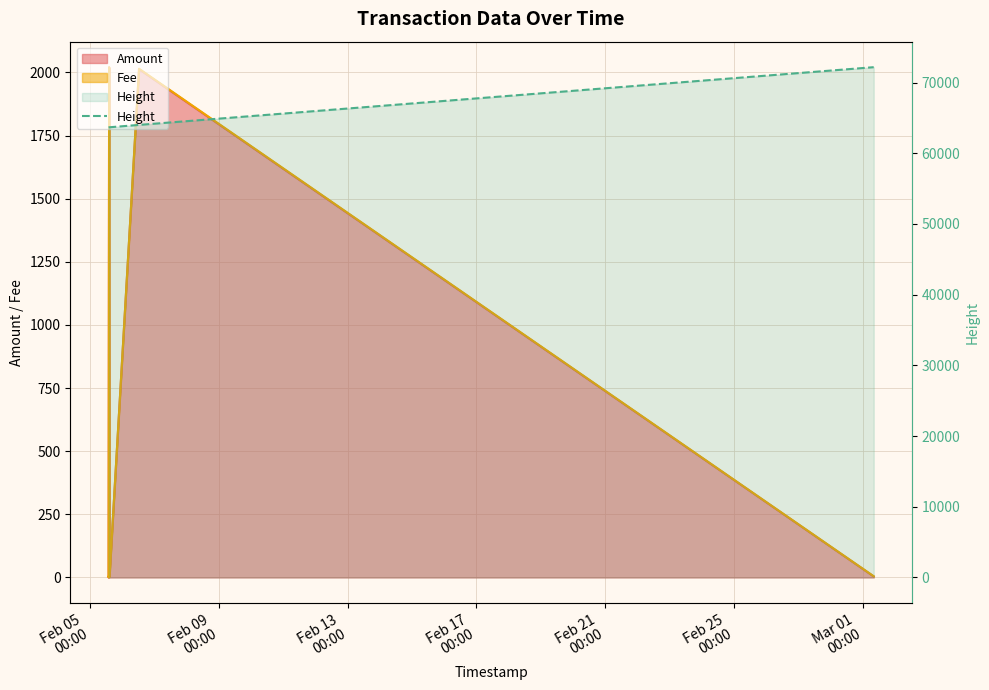

Reading left to right, list all the values displayed in this chart.

63665	63666	63669	63672	63672	64005	72169